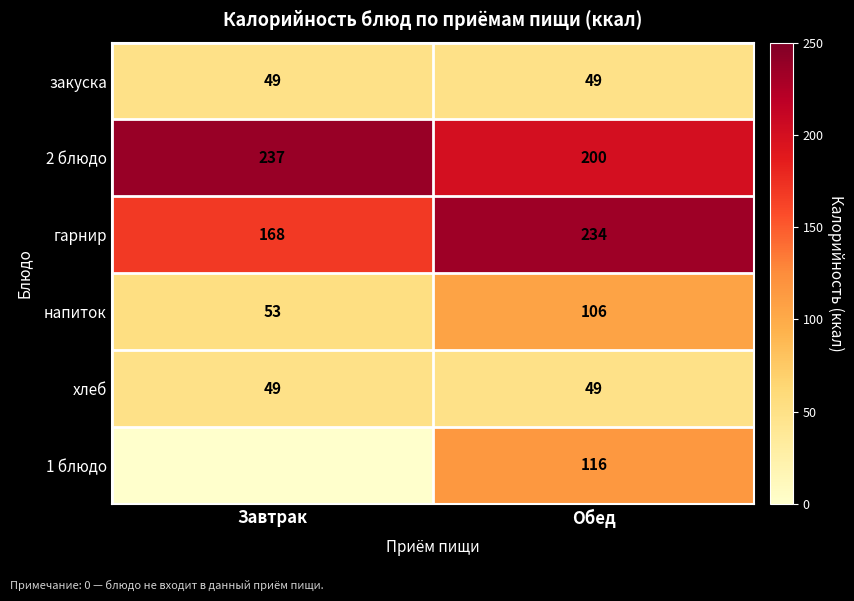

Rank the categories by напиток value from lowest to highest.

Завтрак, Обед